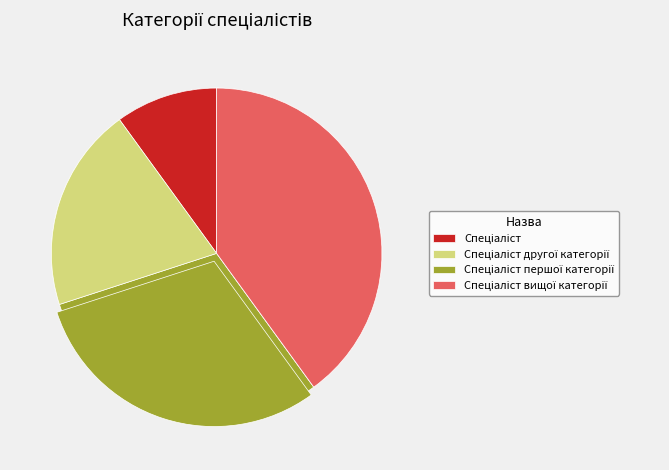

Combined, do Спеціаліст and Спеціаліст вищої категорії account for over 50%?

No